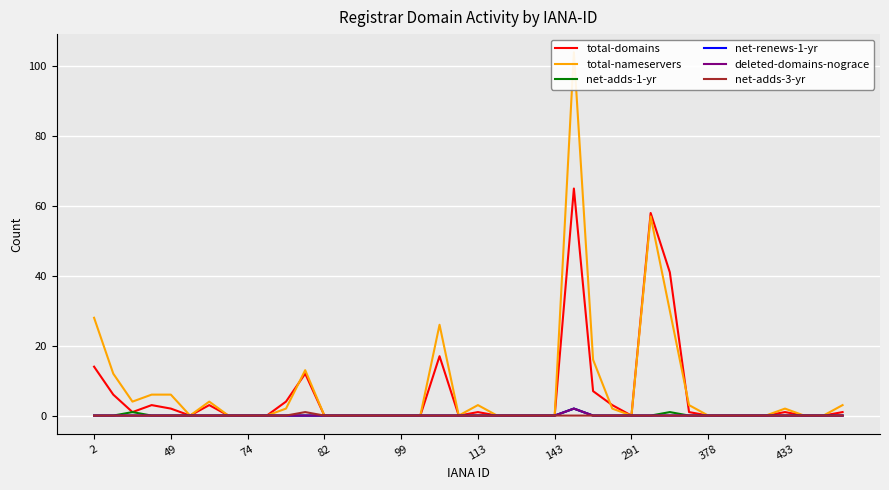

List the labels in order of deleted-domains-nograce value, smallest first.

2, 49, 74, 82, 99, 113, 143, 291, 378, 433, 10, 11, 12, 13, 14, 15, 16, 17, 18, 19, 20, 21, 22, 23, 24, 26, 27, 28, 29, 30, 31, 32, 33, 34, 35, 36, 37, 38, 39, 25